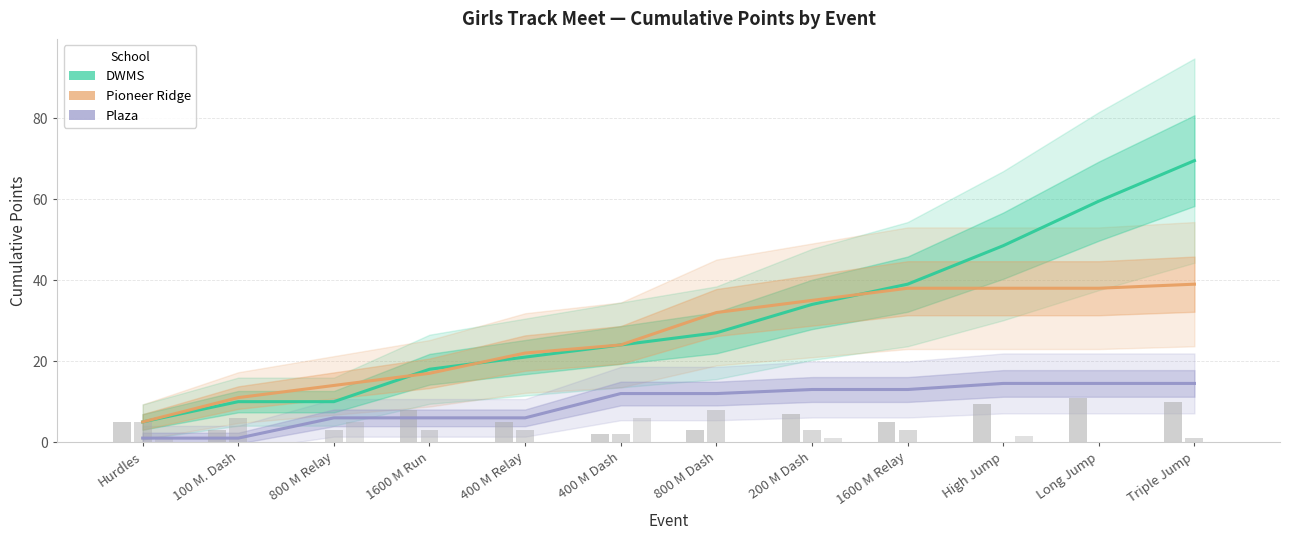

Which has a higher value, Long Jump or 1600 M Run?

Long Jump